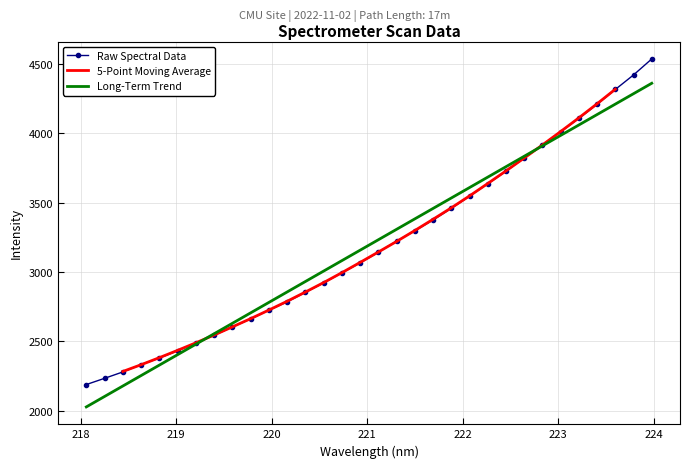

What is the maximum value for Raw Spectral Data?

4533.8